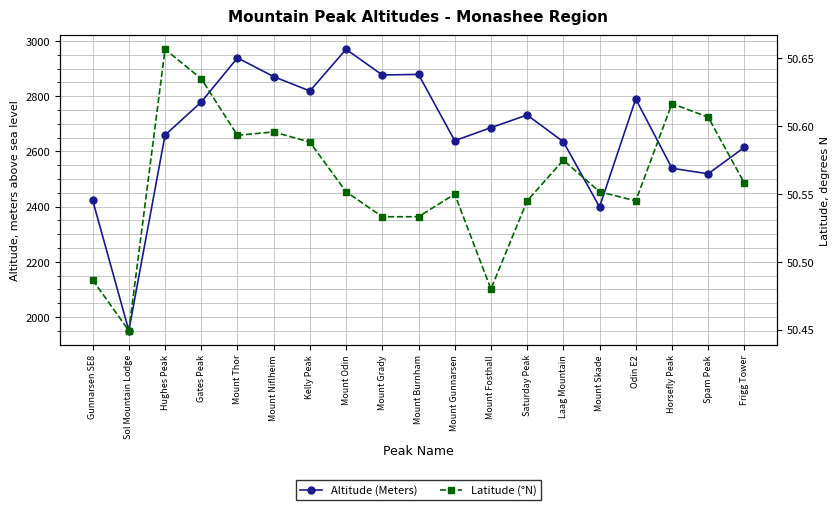

Reading right to left, list all the values displayed in this chart.

Altitude (Meters): 2615.0	2519.0	2539.0	2790.0	2399.0	2635.0	2732.0	2686.0	2639.0	2879.0	2877.0	2970.0	2819.0	2871.0	2939.0	2779.0	2659.0	1951.0	2424.0
Latitude (°N): 50.6	50.6	50.6	50.5	50.6	50.6	50.5	50.5	50.5	50.5	50.5	50.6	50.6	50.6	50.6	50.6	50.7	50.4	50.5